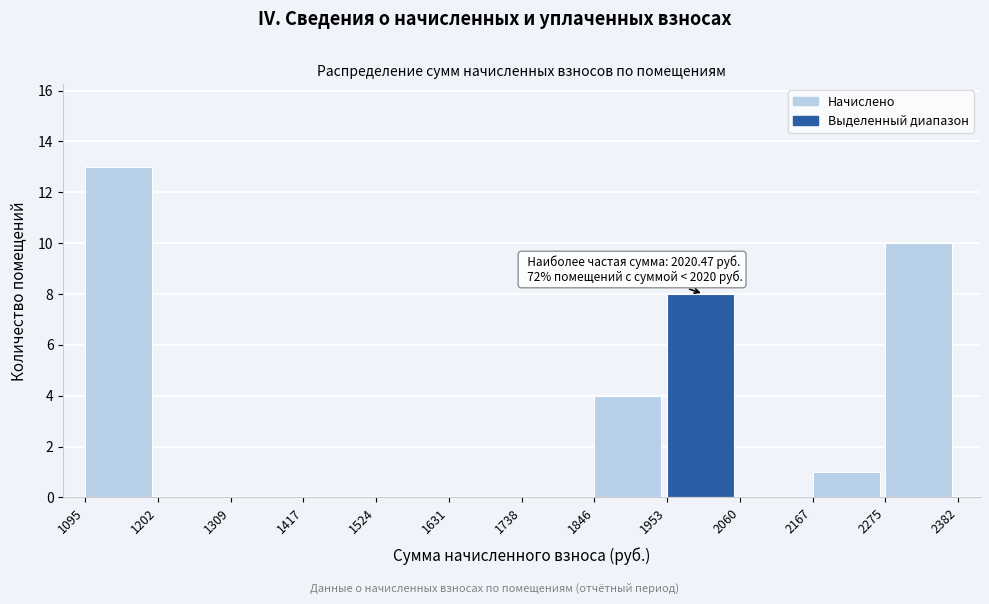

Which range on the x-axis has the tallest bar?

1095 to 1202